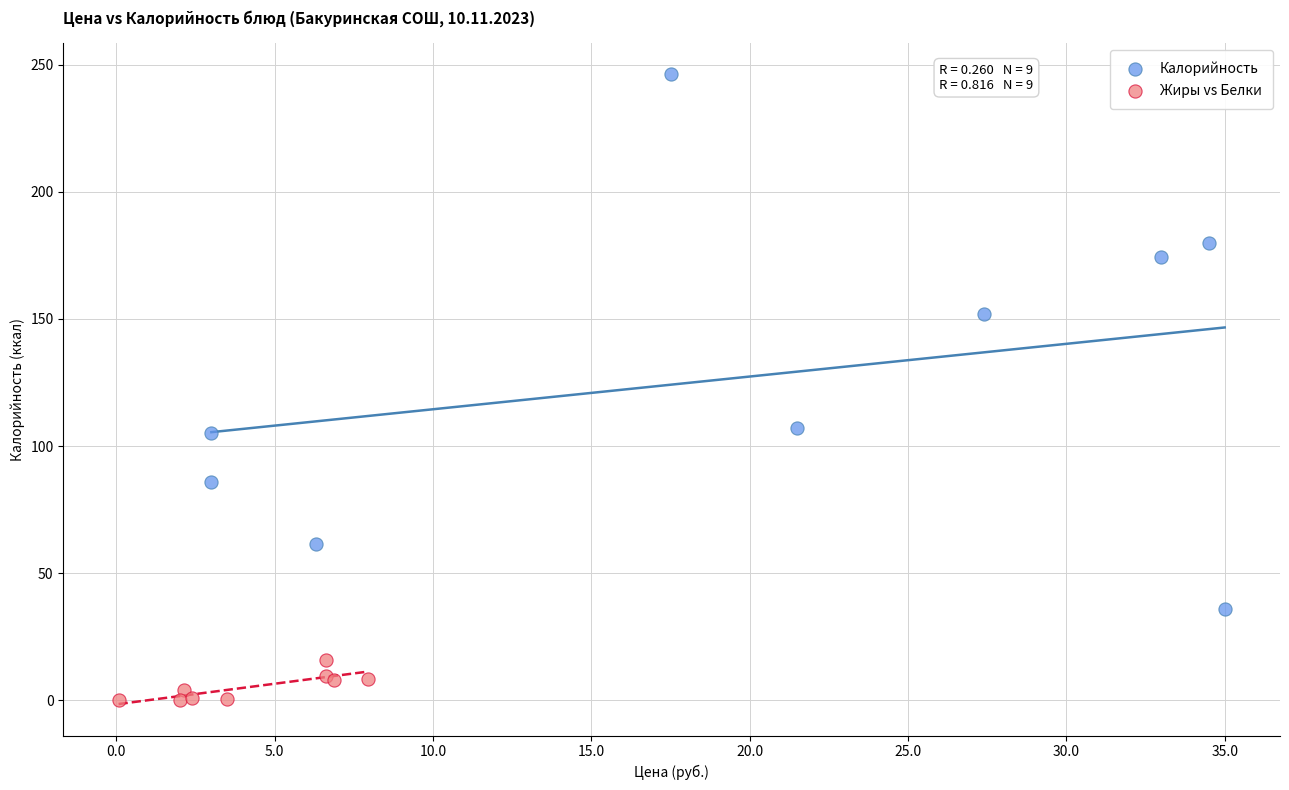

Which series reaches the minimum Y coordinate?

Жиры vs Белки